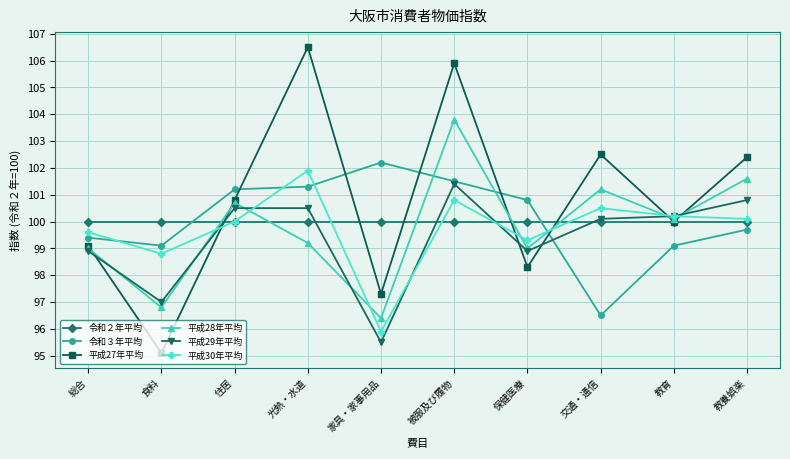

Reading left to right, what are all the values shown in this chart?

令和２年平均: 100.0	100.0	100.0	100.0	100.0	100.0	100.0	100.0	100.0	100.0
令和３年平均: 99.4	99.1	101.2	101.3	102.2	101.5	100.8	96.5	99.1	99.7
平成27年平均: 99.1	95.1	100.8	106.5	97.3	105.9	98.3	102.5	100.0	102.4
平成28年平均: 99.0	96.8	100.7	99.2	96.4	103.8	99.0	101.2	100.1	101.6
平成29年平均: 98.9	97.0	100.5	100.5	95.5	101.4	98.9	100.1	100.2	100.8
平成30年平均: 99.6	98.8	100.0	101.9	95.9	100.8	99.3	100.5	100.2	100.1